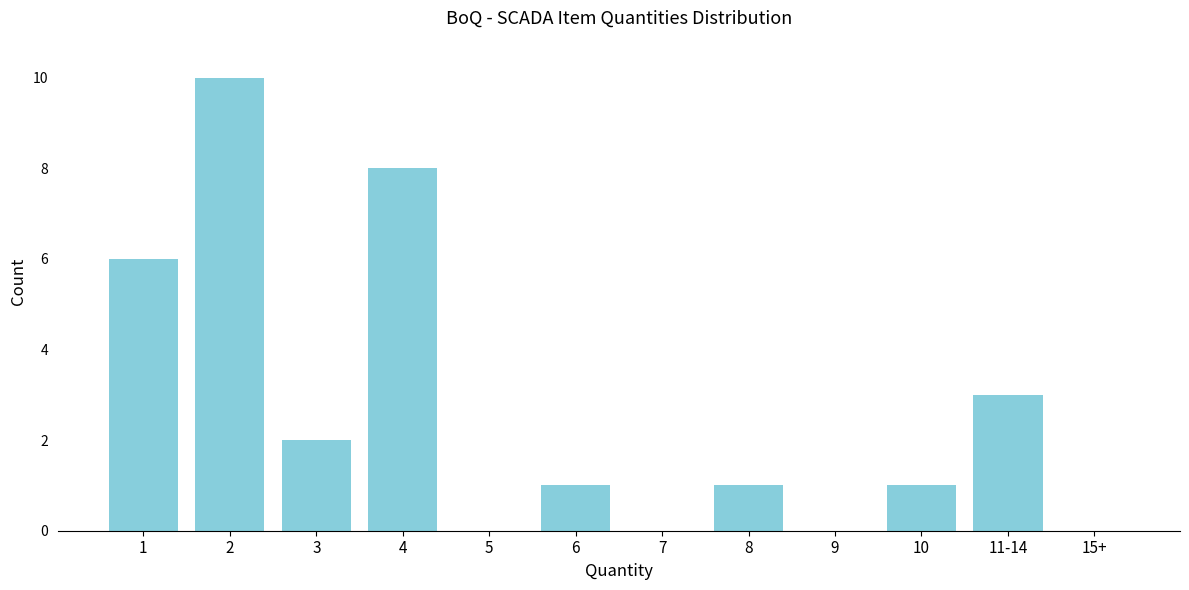

Reading left to right, transcribe all the data shown in this chart.

1=6	2=10	3=2	4=8	5=0	6=1	7=0	8=1	9=0	10=1	11-14=3	15+=0